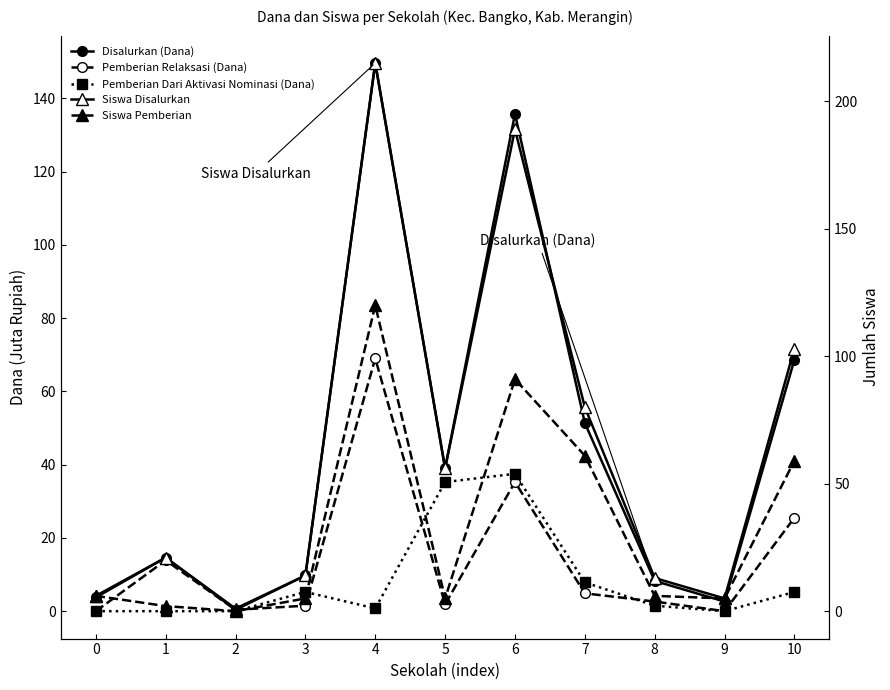

Is this an area chart (filled region under the line)?

No